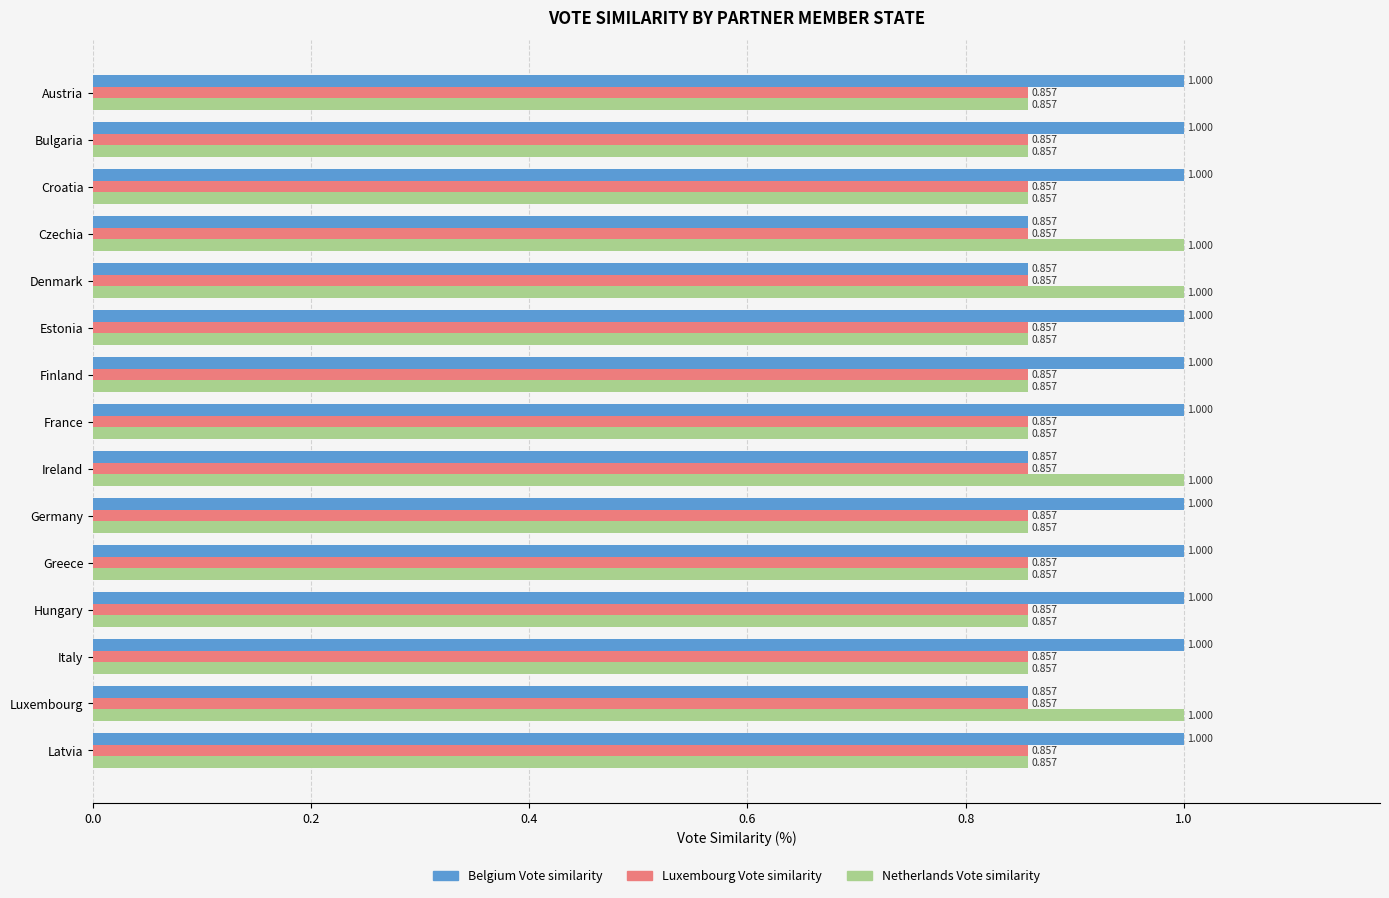

Is the value of Luxembourg Vote similarity at Hungary greater than the value of Belgium Vote similarity at Austria?

No